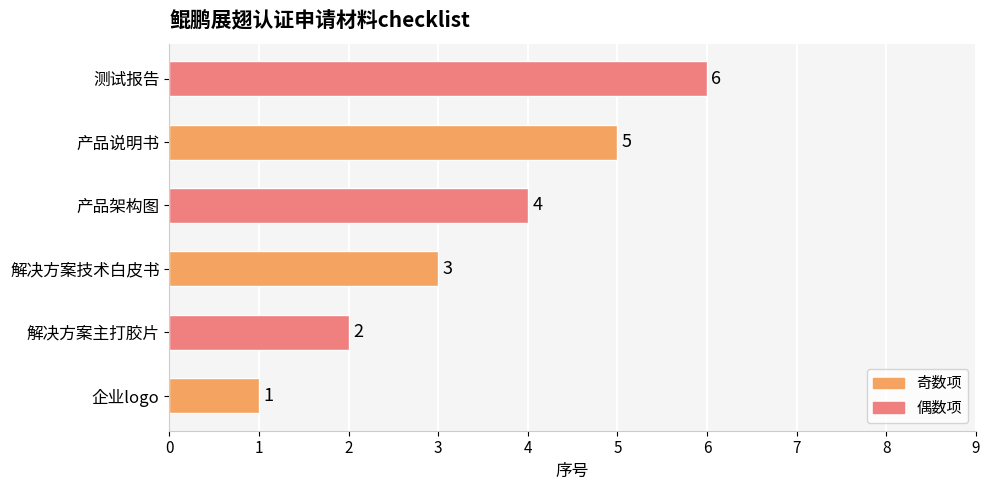

What is the greatest value displayed?

6